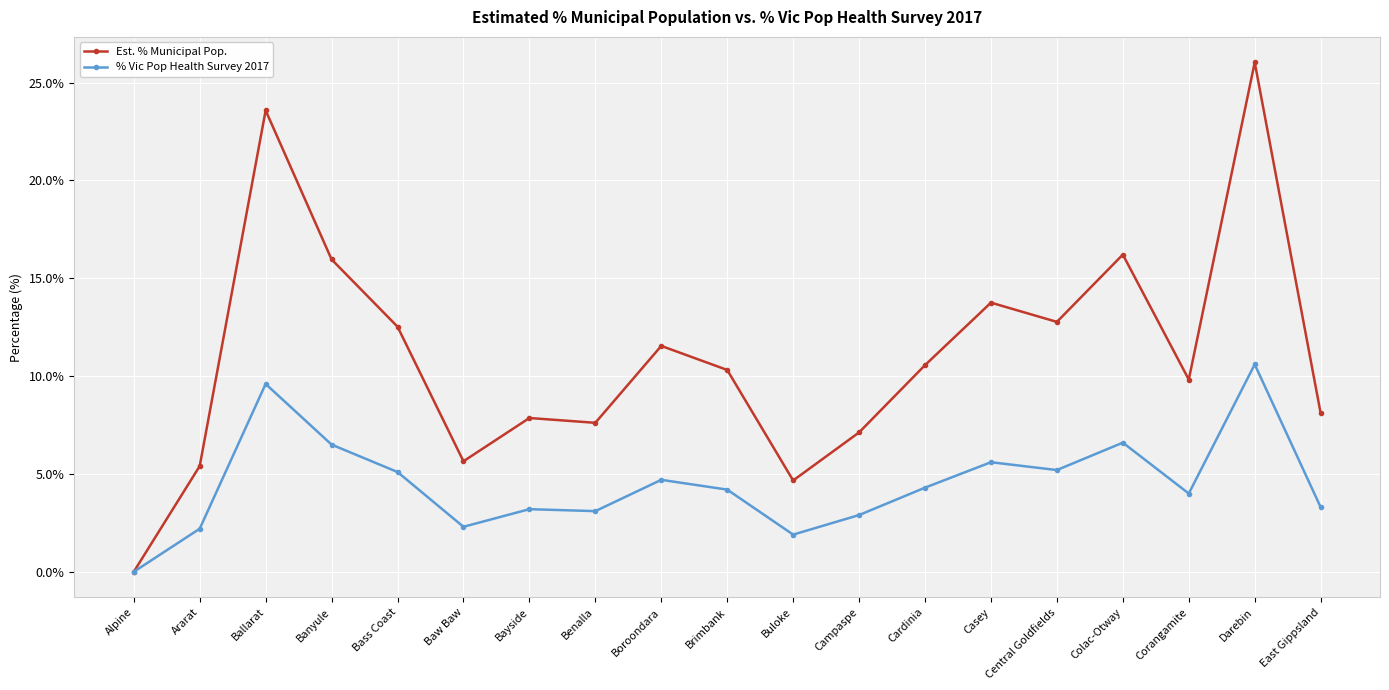

At which category is the sum across all series the highest?

Darebin